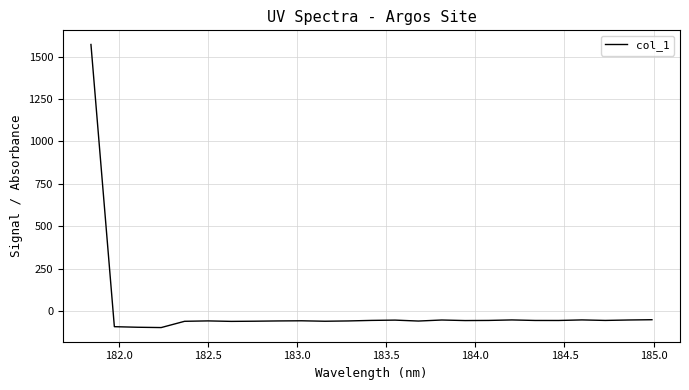

True or false: there are more than 1 points higher than both neighbors.

True